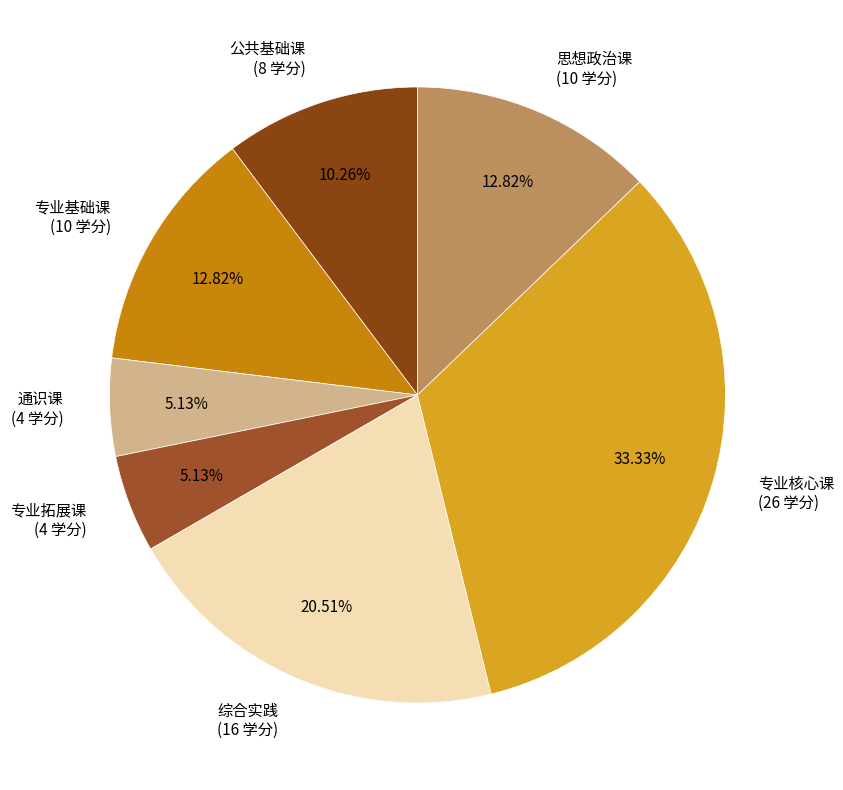

Combined, what portion of the pie is 思想政治课 and 公共基础课?

23.1%